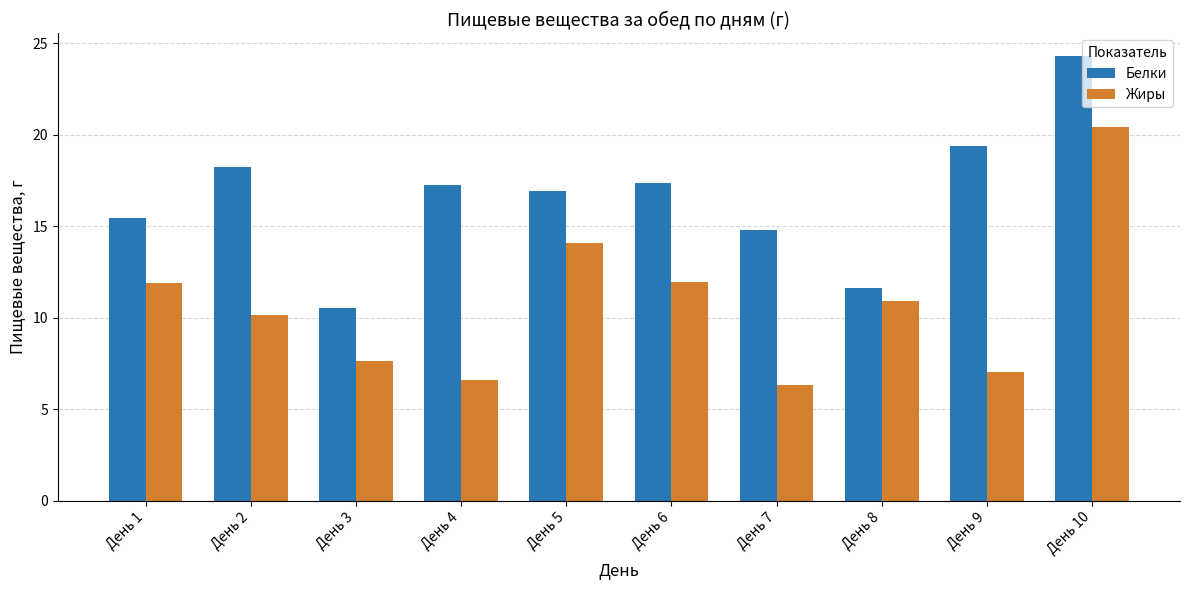

The value of Белки at День 10 is 12.1. True or false?

False